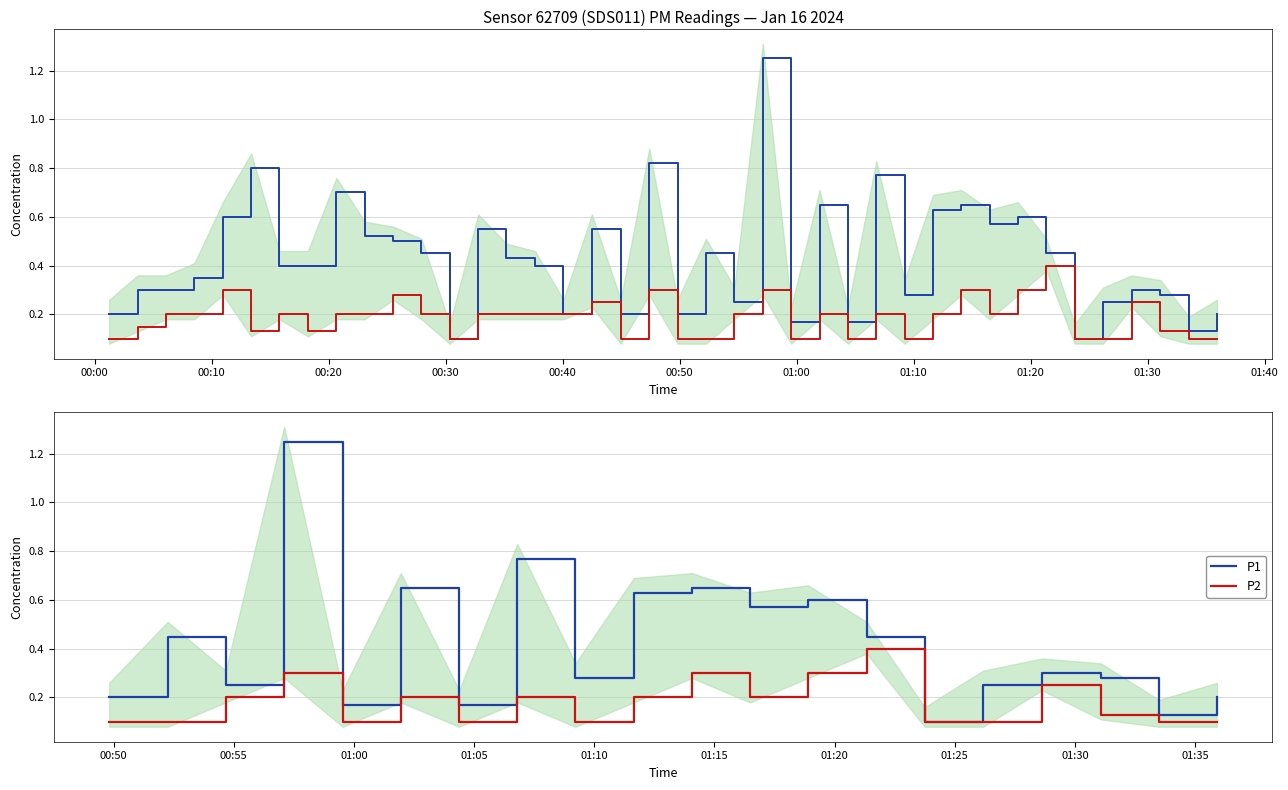

Rank the series by their average value, from lowest to highest.

P2, P1